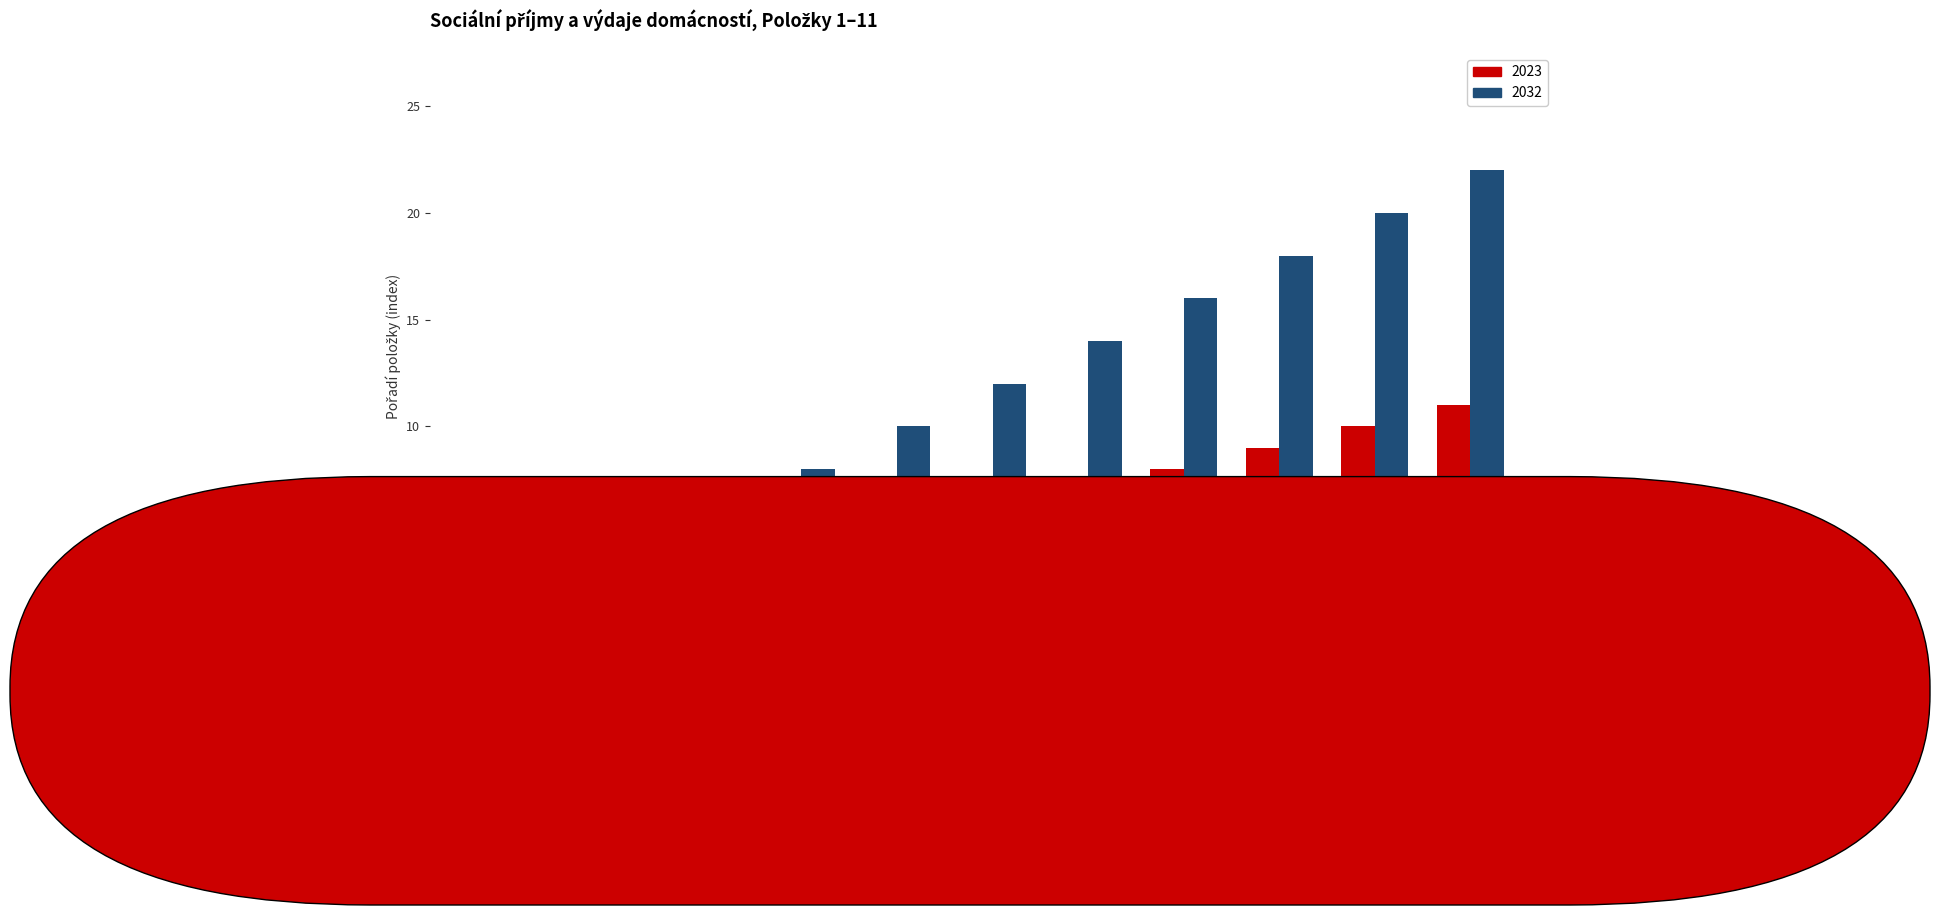

Which series has the largest total across all categories?

2032